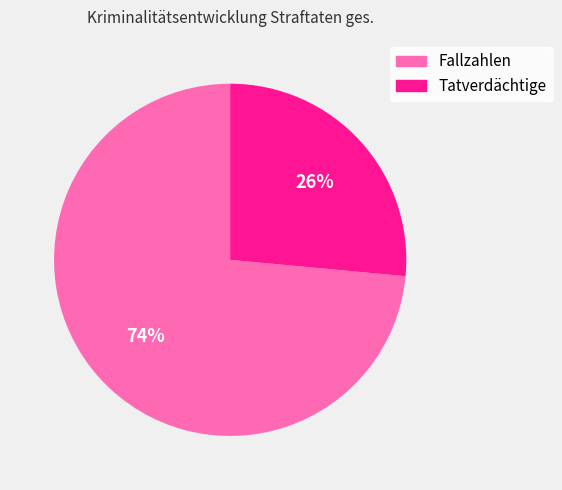

Rank the categories by value from lowest to highest.

Tatverdächtige, Fallzahlen